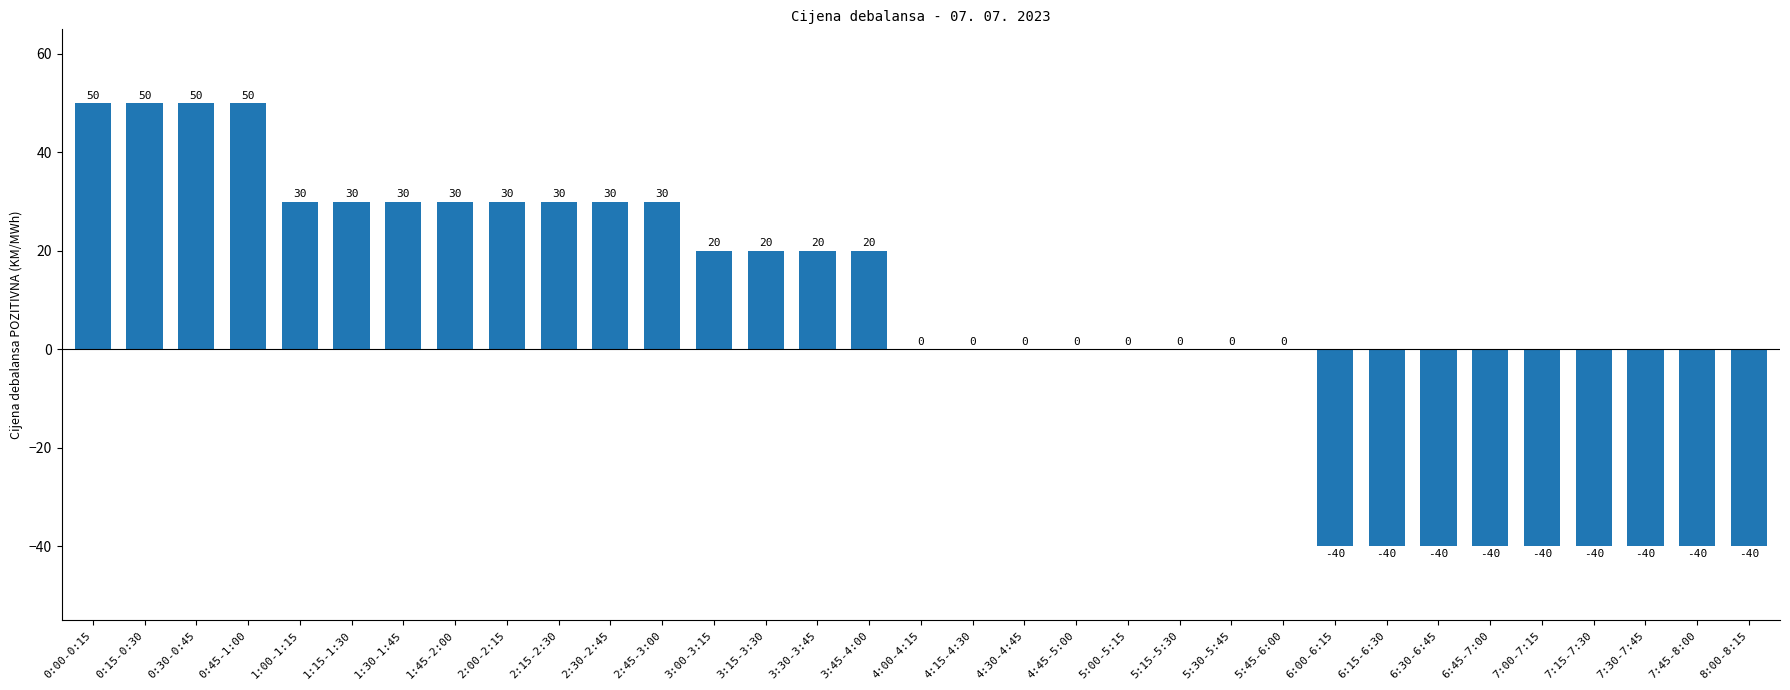

What is the sum of all values?

160